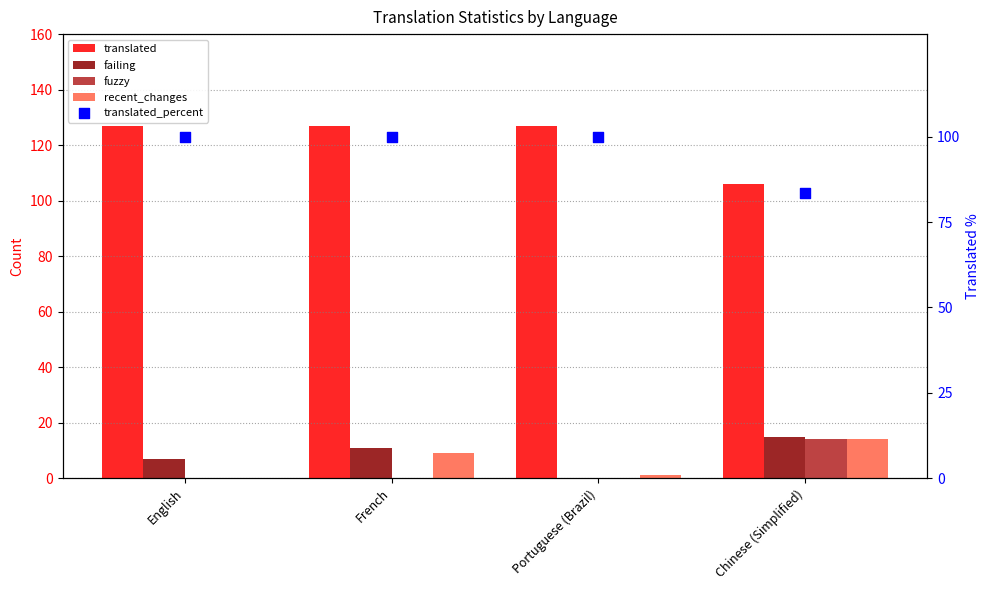

Which series contains the lowest Y value?

failing